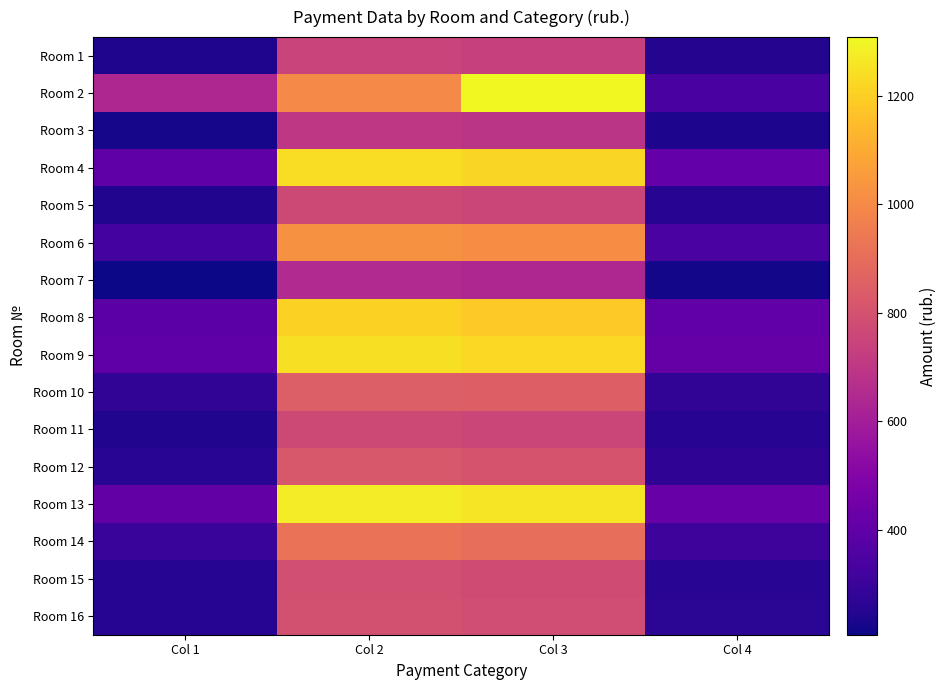

Rank the series at Col 1 from lowest to highest value.

Room 7, Room 3, Room 1, Room 5, Room 11, Room 15, Room 16, Room 12, Room 10, Room 14, Room 6, Room 8, Room 4, Room 9, Room 13, Room 2